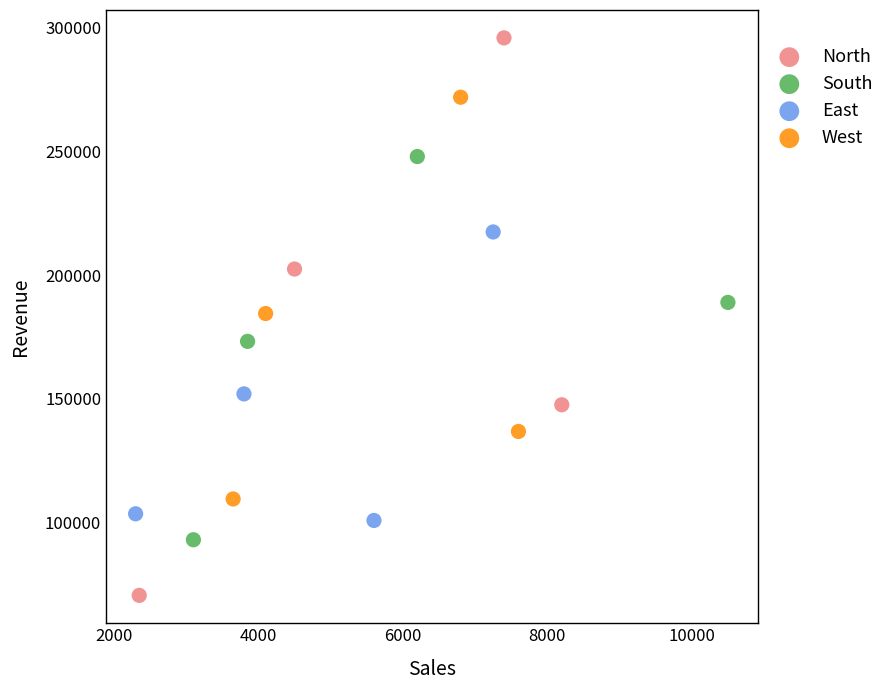

Which series has the largest Y range (max minus min)?

North